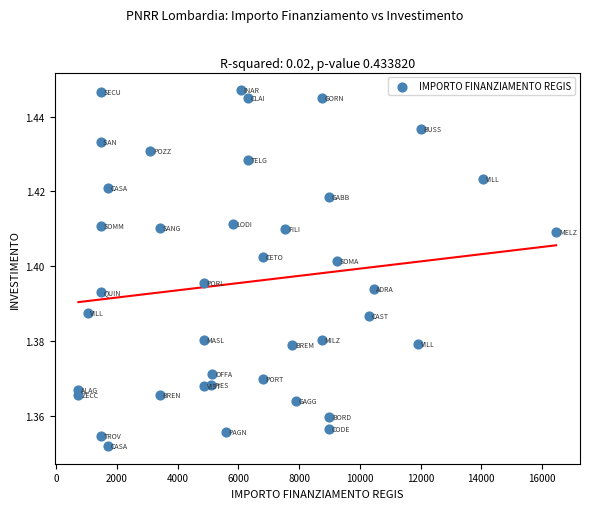

What is the range of X values (max minus min)?

15735.0